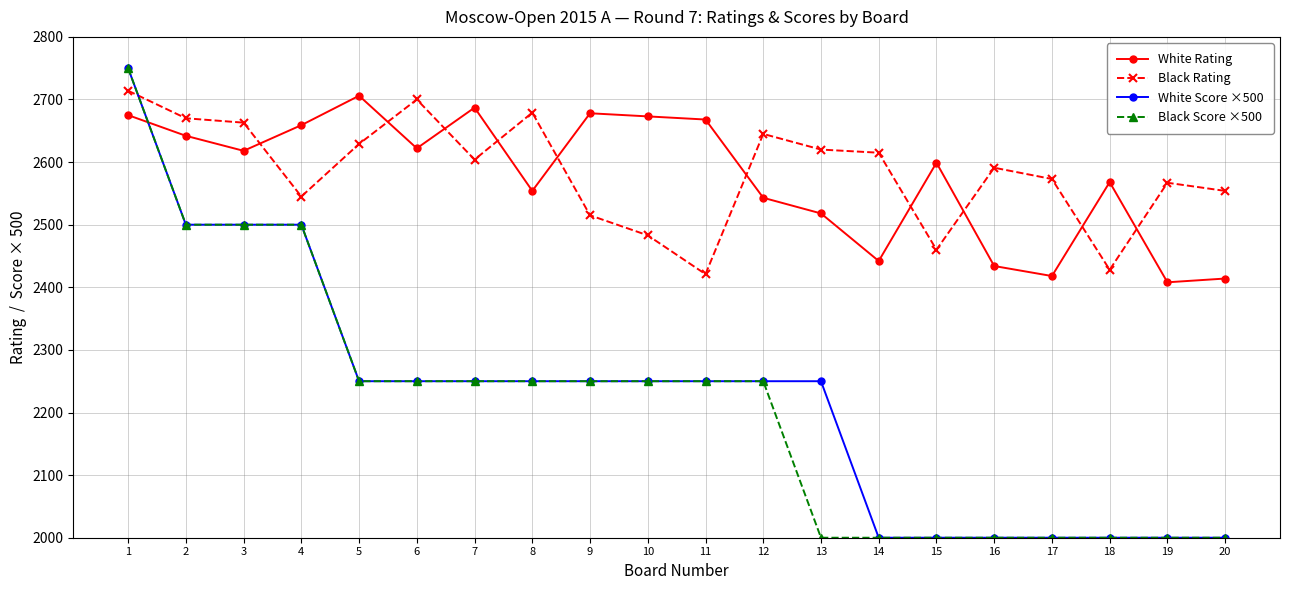

What is the value of the Black Score ×500 point at the 15th from the left?

2000